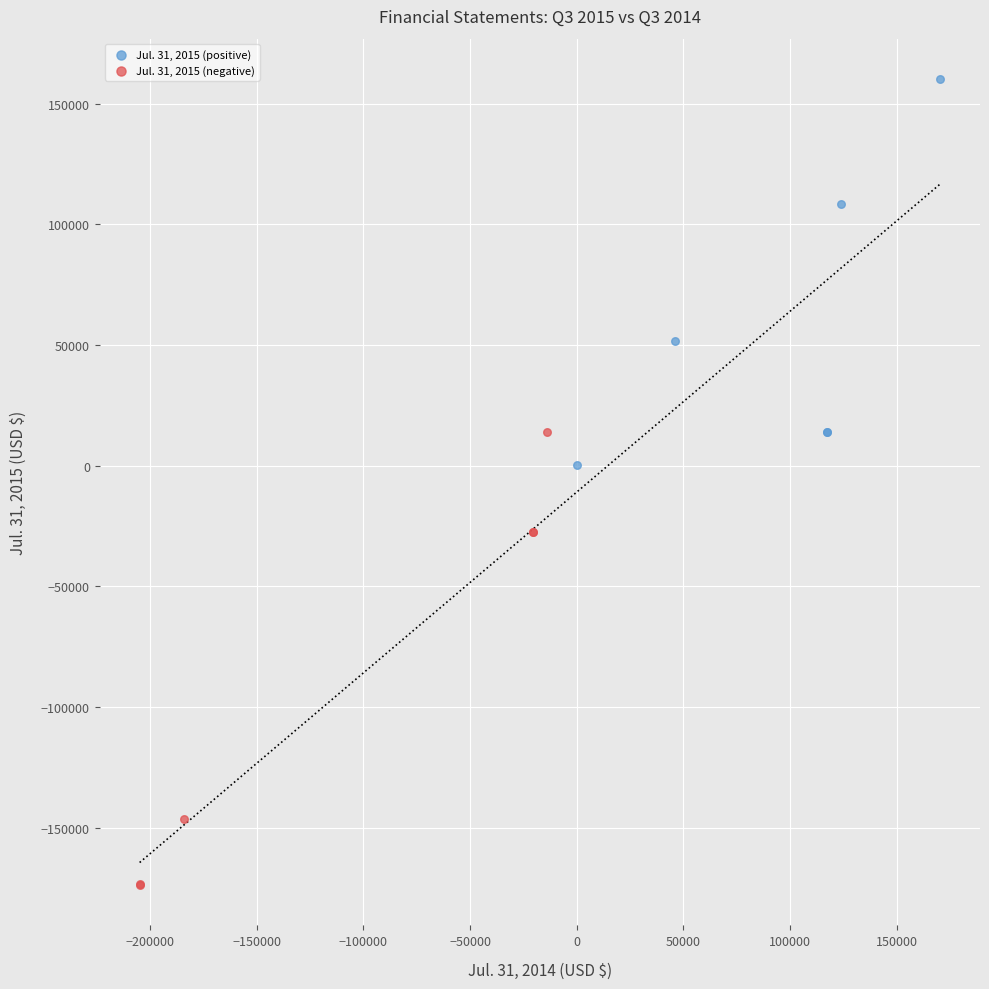

Which series reaches the minimum Y coordinate?

Jul. 31, 2015 (negative)